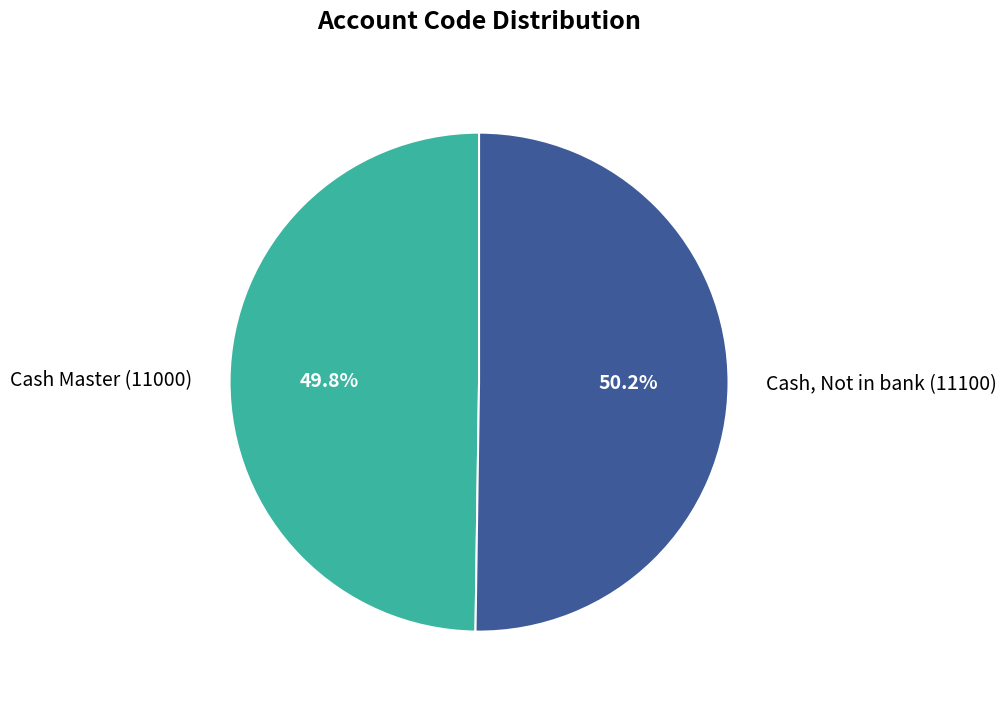

Approximately how many times larger is the value at Cash, Not in bank (11100) compared to Cash Master (11000)?

1.0